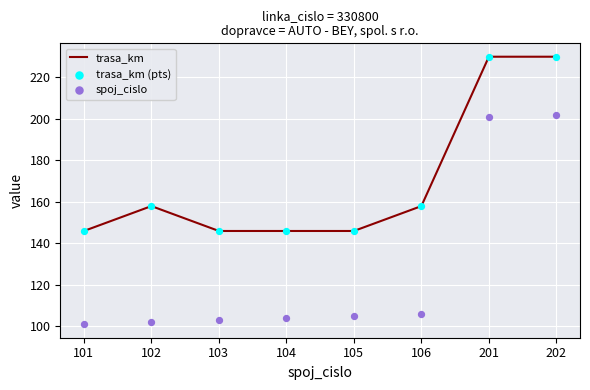

At how many categories does at least one series exceed 140?

8